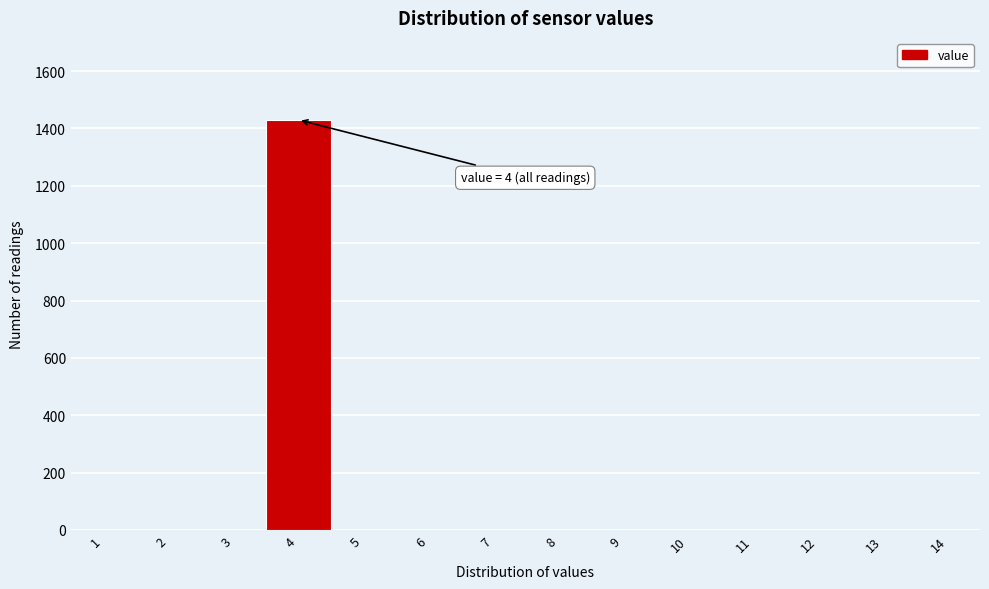

Reading left to right, transcribe all the data shown in this chart.

1=0	2=0	3=0	4=1430	5=0	6=0	7=0	8=0	9=0	10=0	11=0	12=0	13=0	14=0